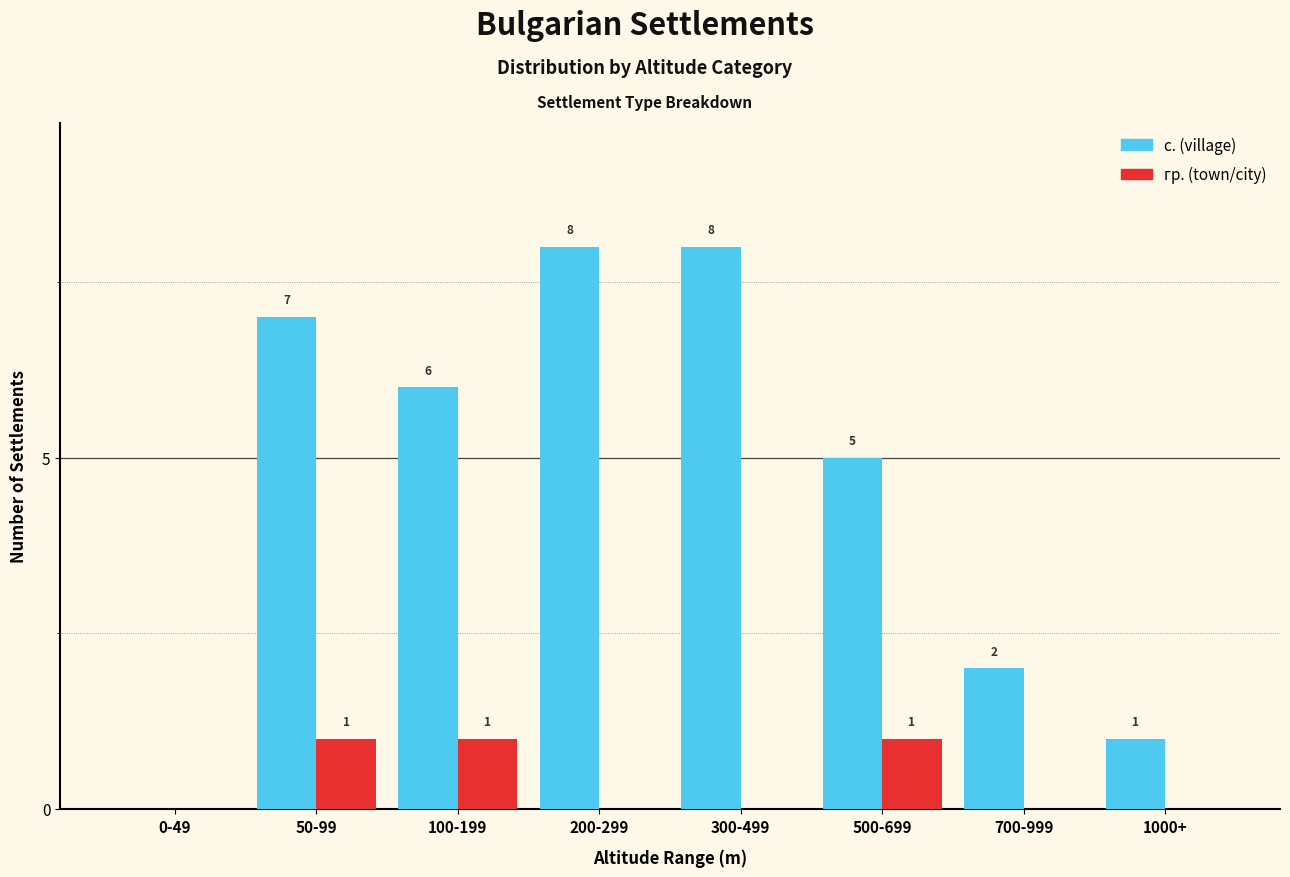

What is the sum of all с. (village) values?

37